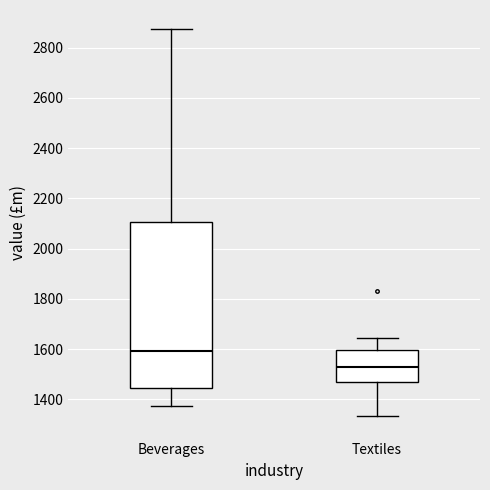

Where is the lower edge of the box for Beverages on the y-axis? The values are not printed on the chart, so give them approximately, as read against the axis.

1440